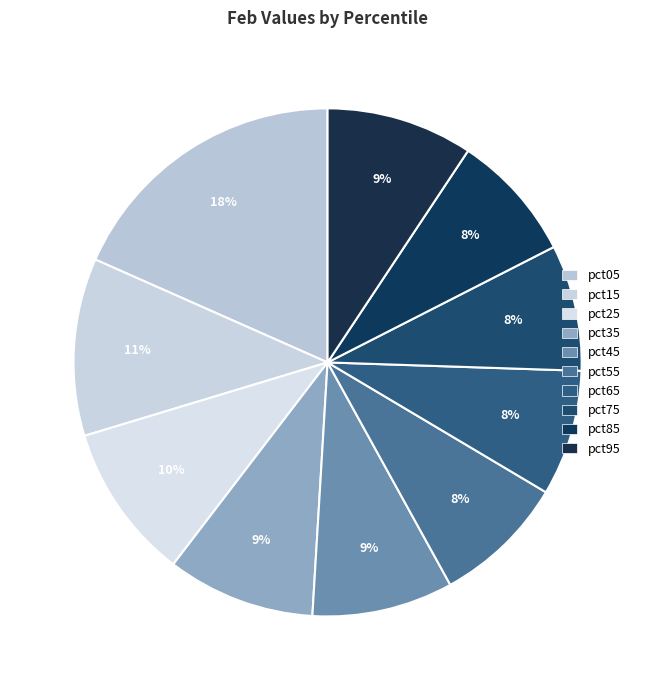

Count the number of slices in the pie.

10